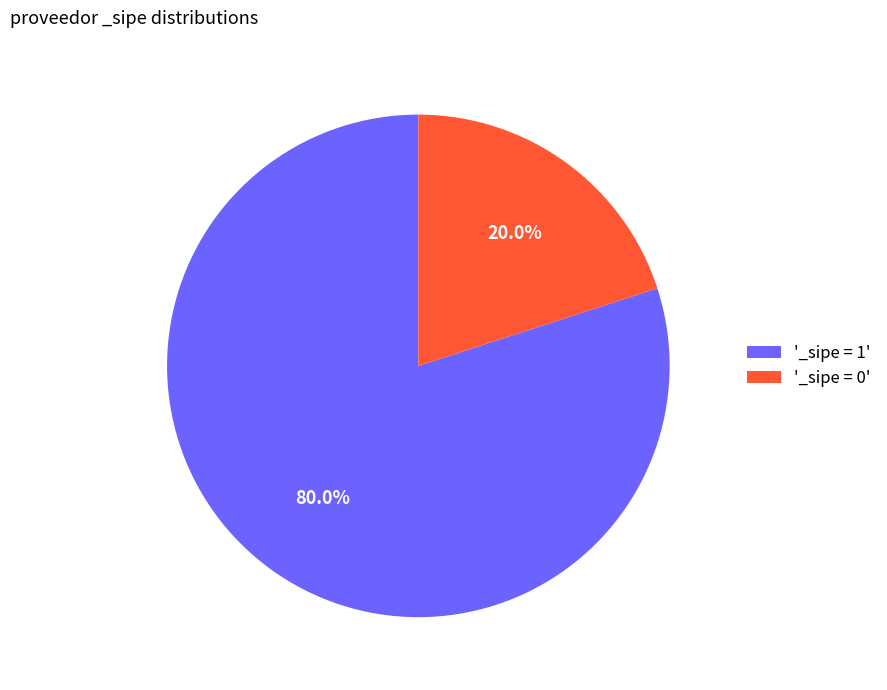

Which has a higher value, '_sipe = 0' or '_sipe = 1'?

'_sipe = 1'